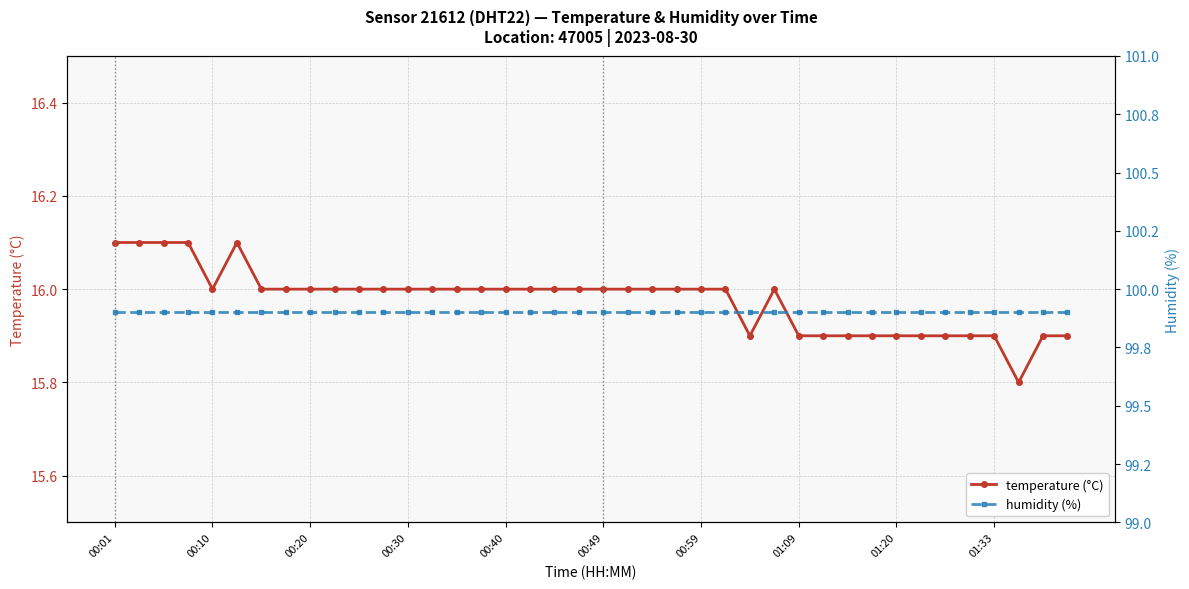

Count the number of data series in this chart.

2